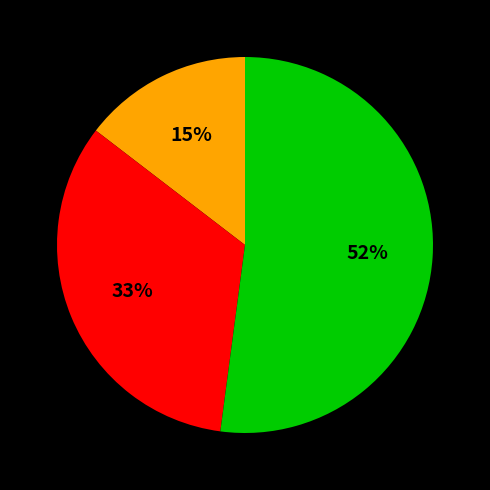

To the nearest percent, what is the average slice percentage?

33%